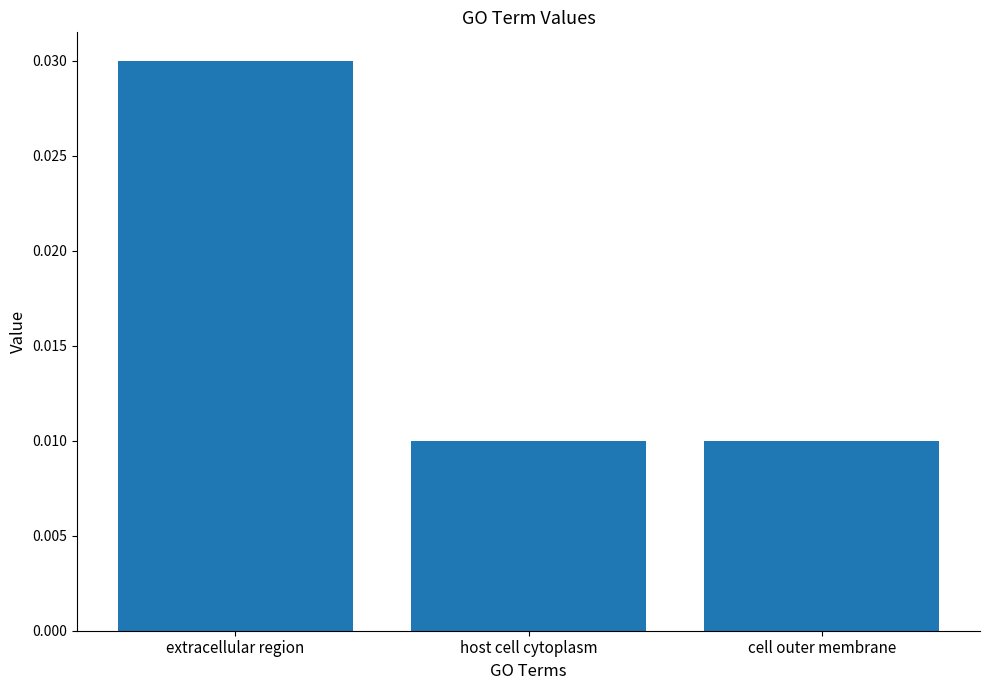

Is it true that the value at extracellular region is 0.1?

False